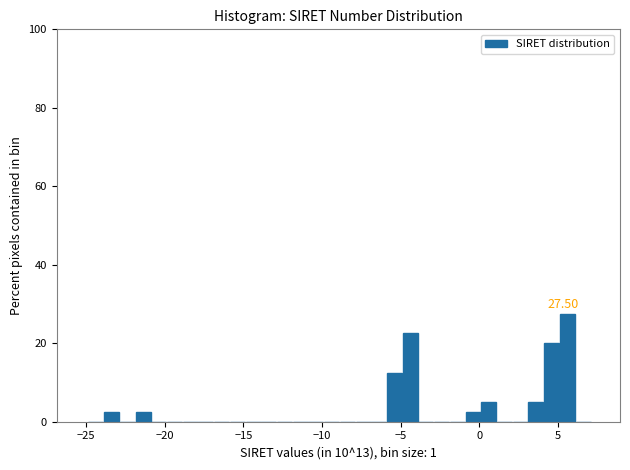

Around what value on the x-axis is the tallest bar? Give the approximate position of its centre, as read against the axis.

5.5